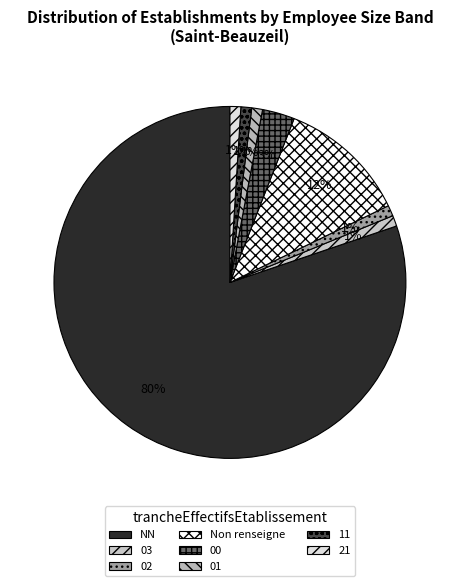

What is the majority slice?

NN